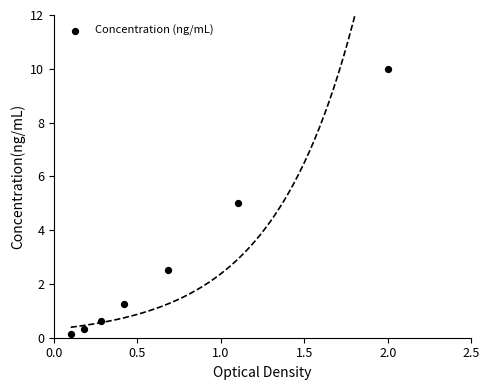

What is the range of X values (max minus min)?

1.9